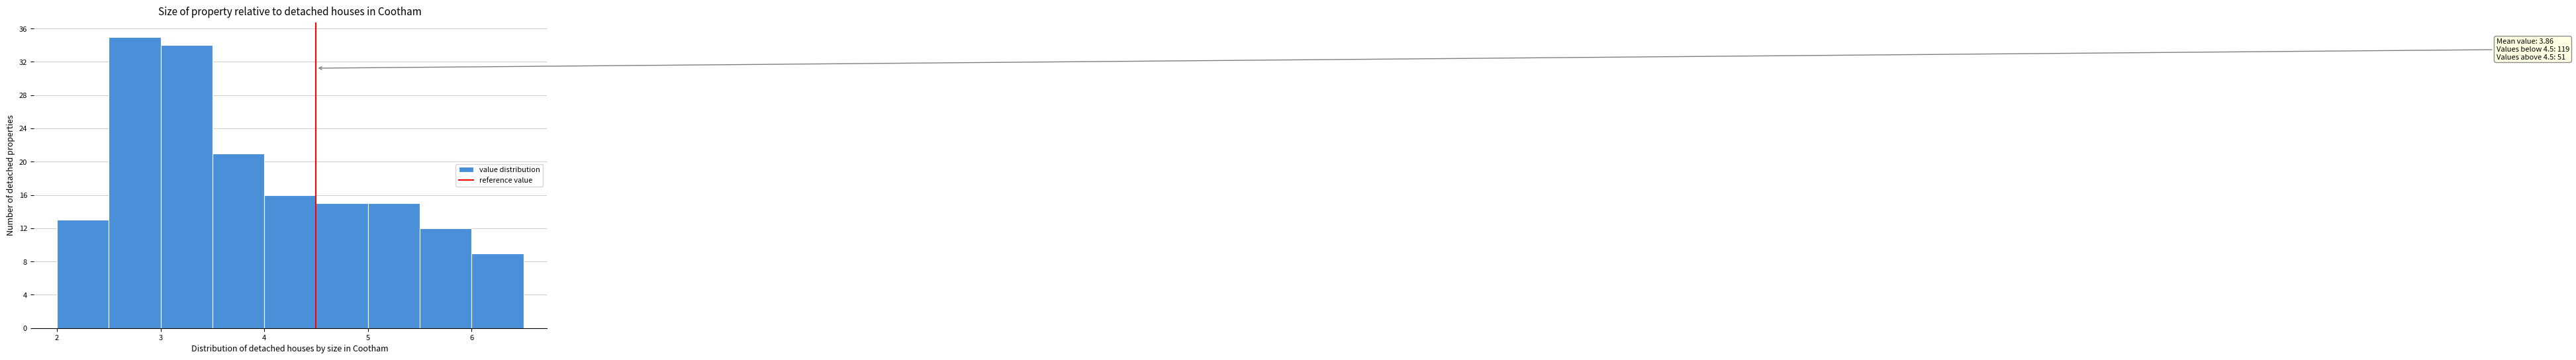

Which range on the x-axis has the tallest bar?

2.5 to 3.0